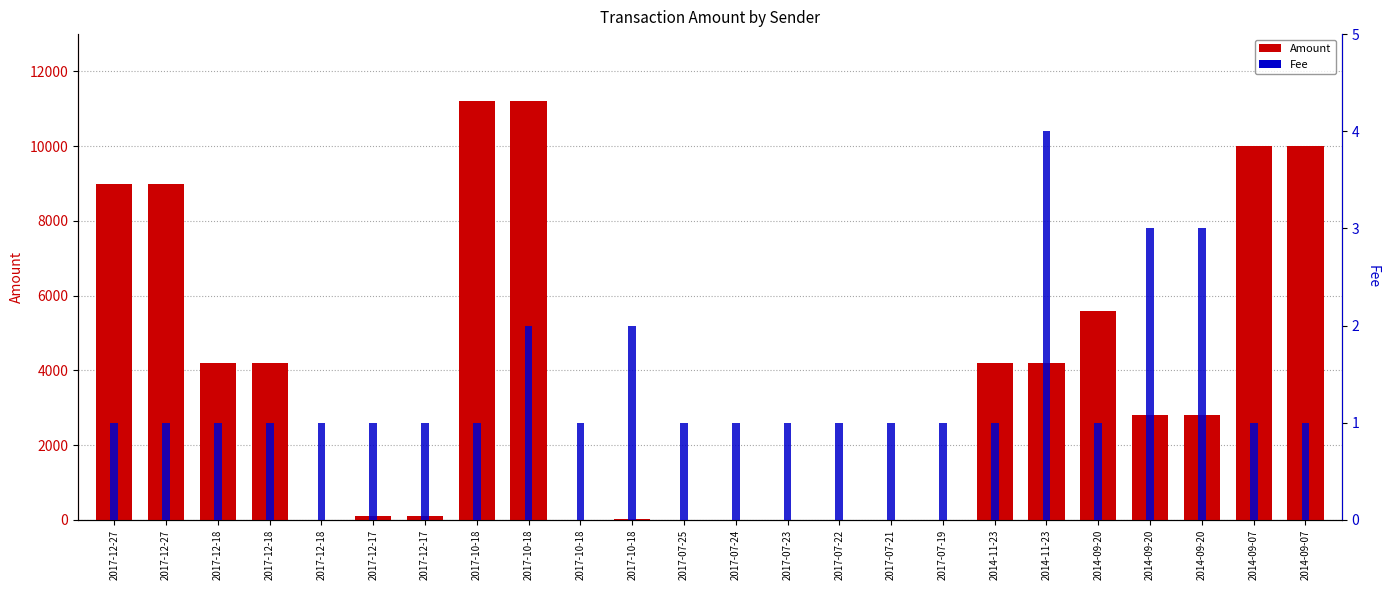

What is the label of the 11th bar from the right?

2017-07-23